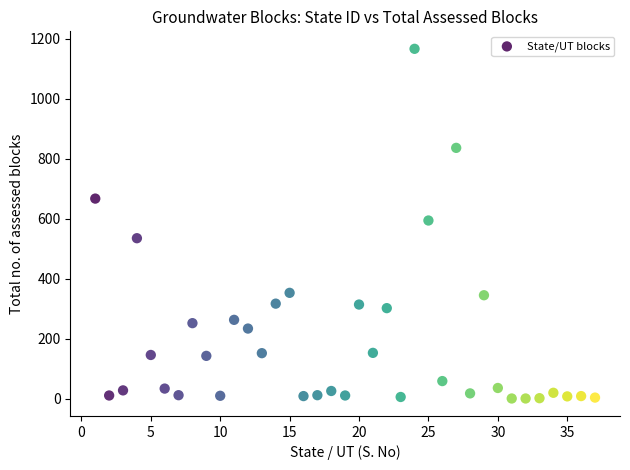

What is the range of X values (max minus min)?

36